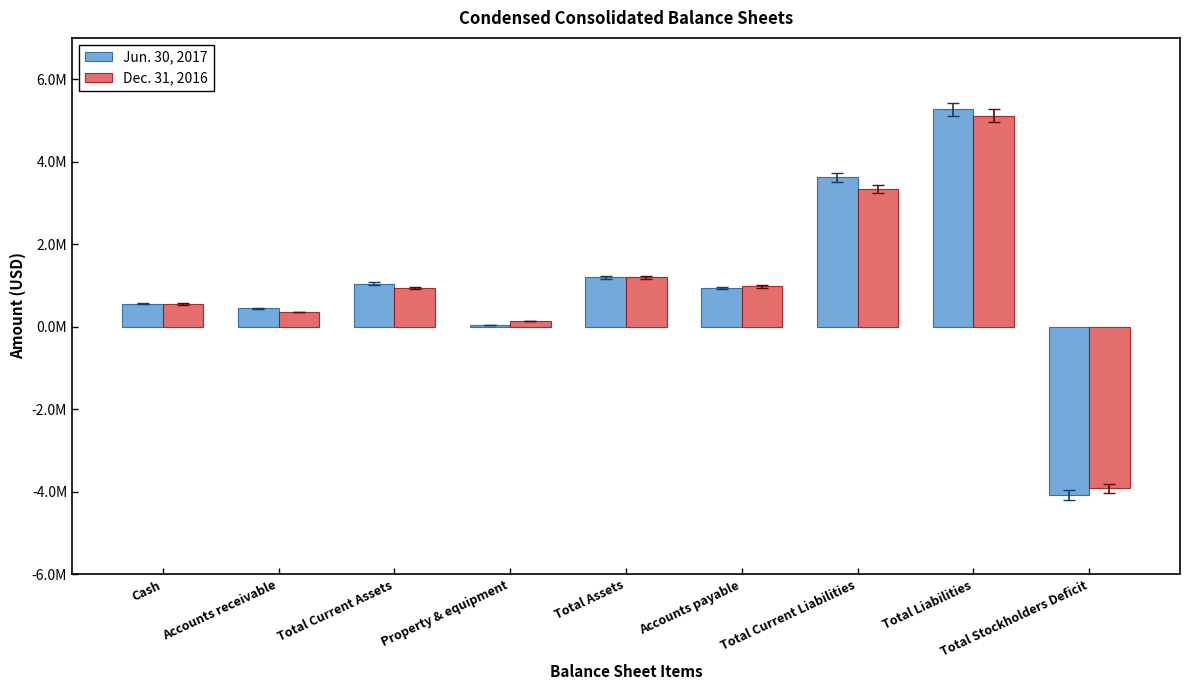

What are all the series names shown in the legend?

Jun. 30, 2017, Dec. 31, 2016